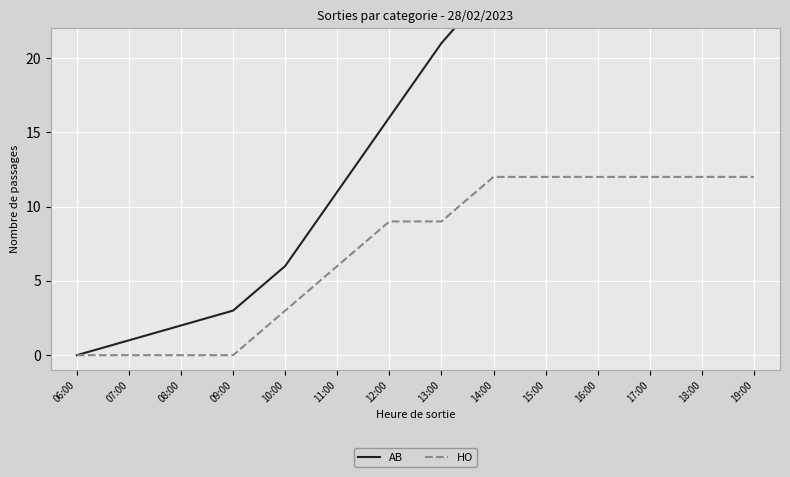

List the series in order of their peak value, lowest first.

HO, AB